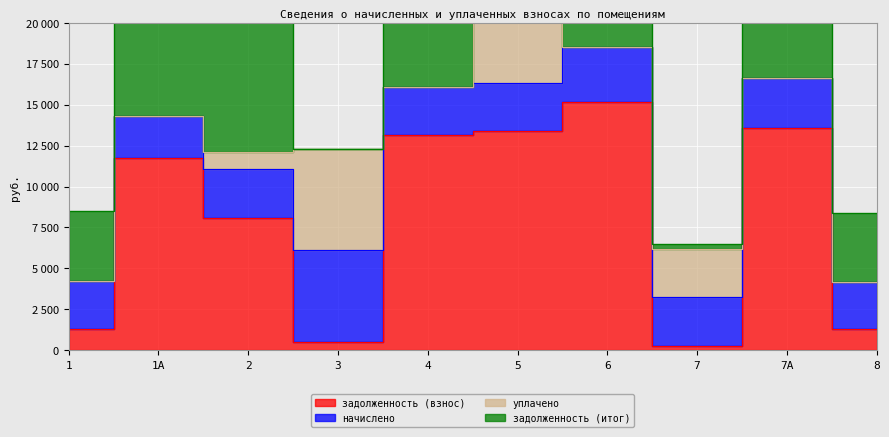

True or false: уплачено has more than 0 interior local peaks.

True